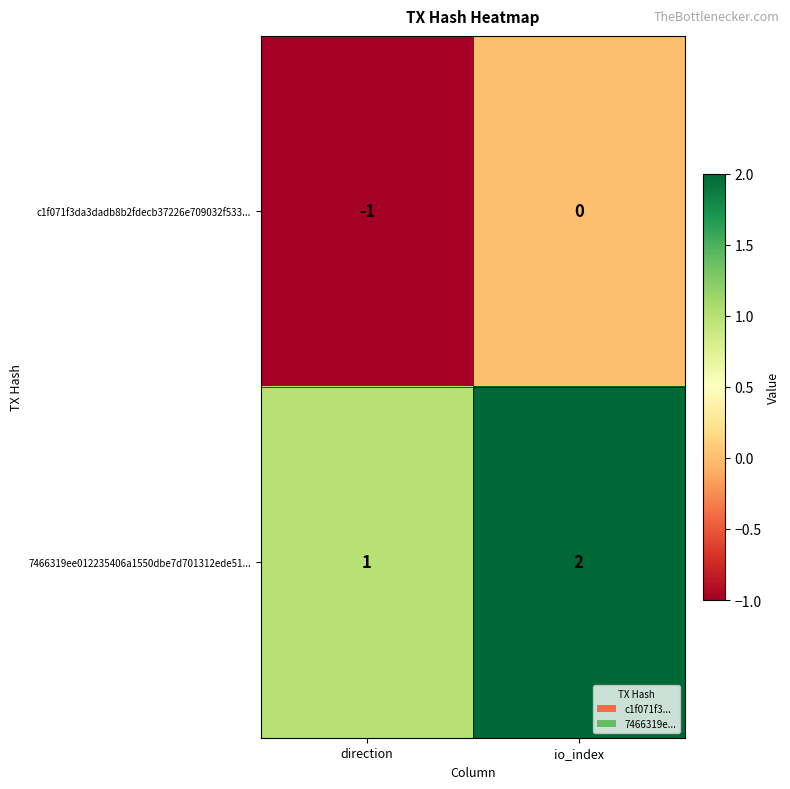

Rank the series by their maximum value, from lowest to highest.

c1f071f3da3dadb8b2fdecb37226e709032f533..., 7466319ee012235406a1550dbe7d701312ede51...